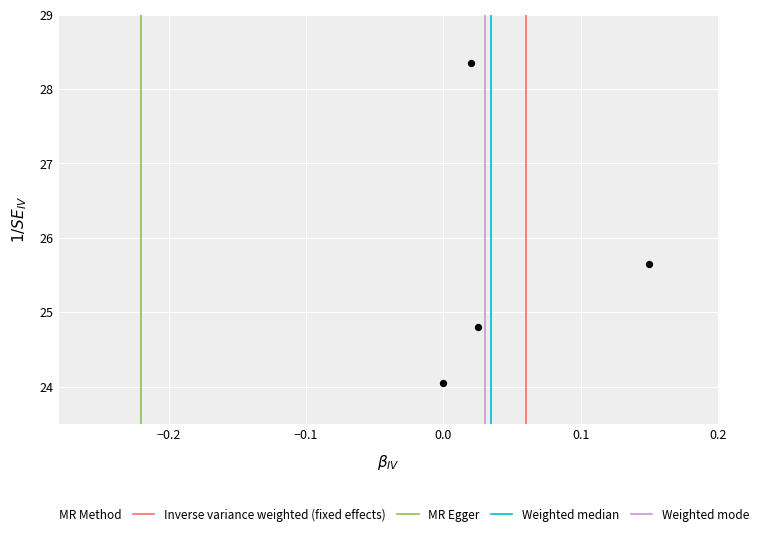

What is the average Y value?

25.7